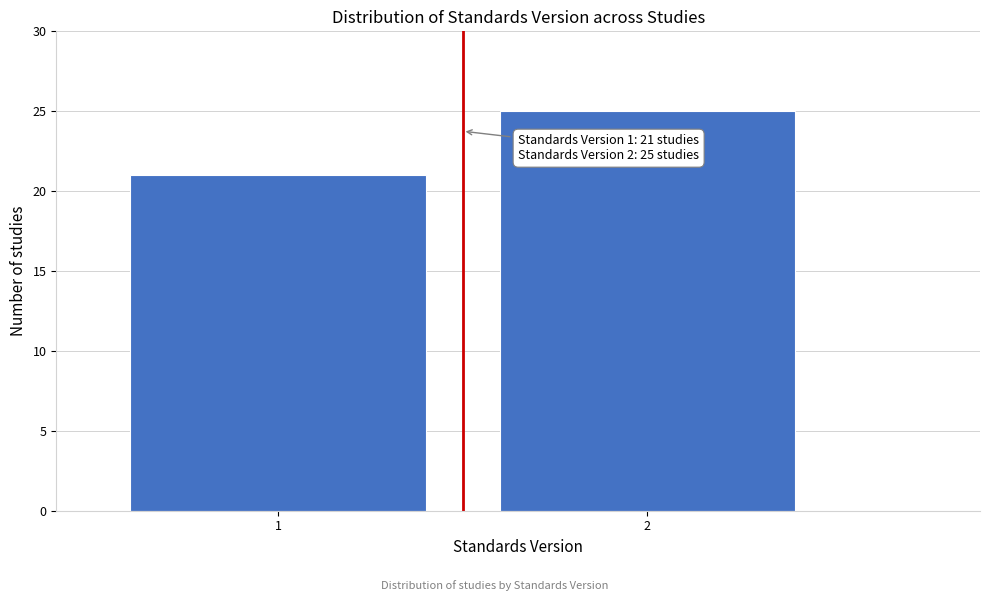

Reading left to right, transcribe all the data shown in this chart.

1=21	2=25